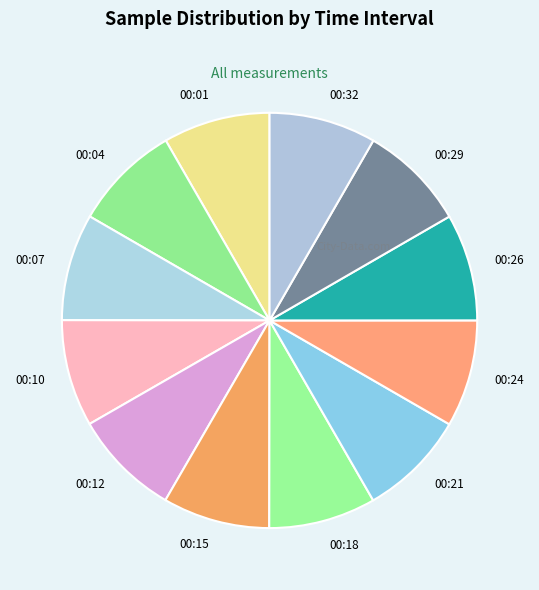

Combined, do 00:01 and 00:32 account for over 50%?

No